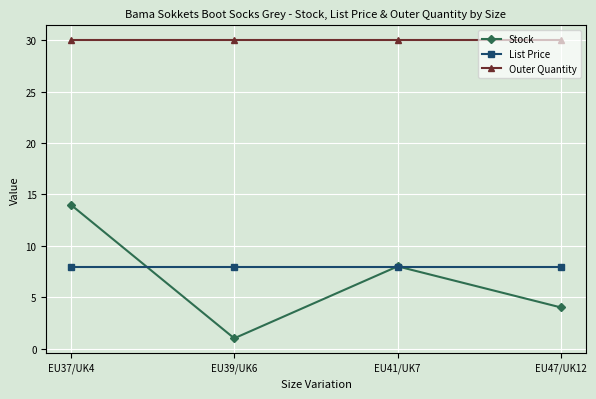

The value of Outer Quantity at EU37/UK4 is 8.9. True or false?

False